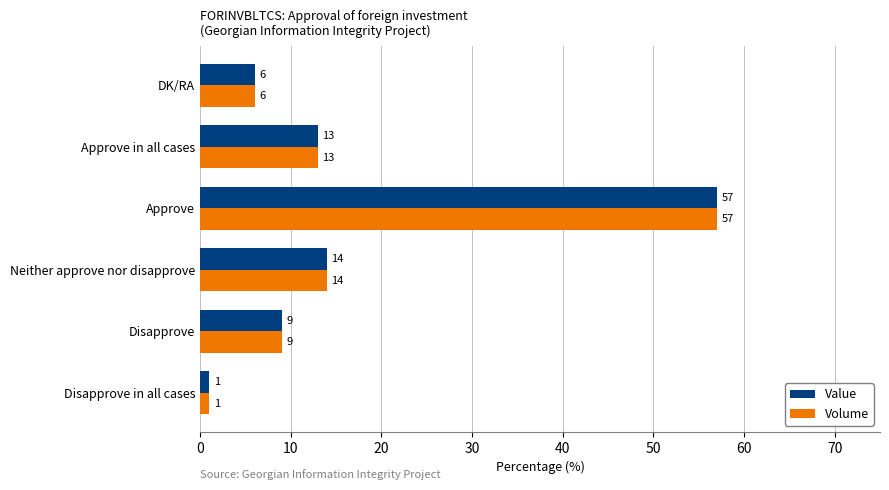

Is it true that Volume equals 14 at Neither approve nor disapprove?

True